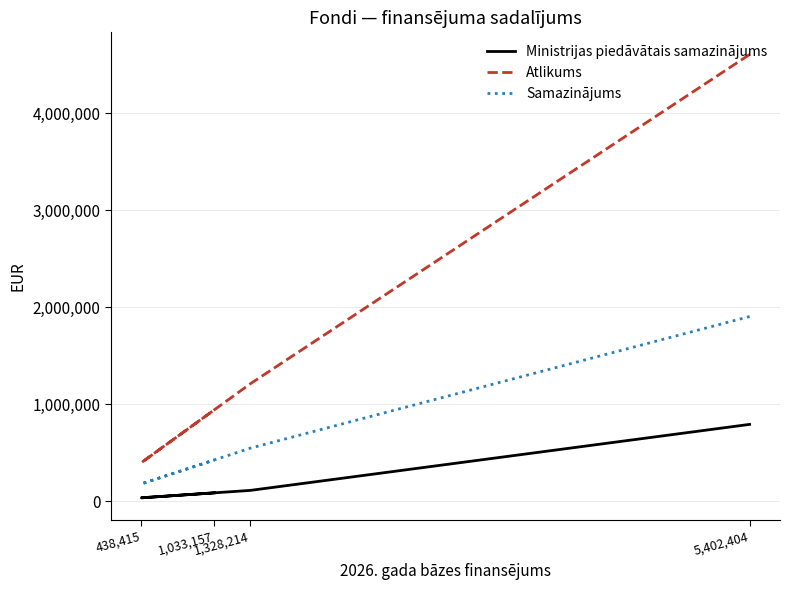

What are all the series names shown in the legend?

Ministrijas piedāvātais samazinājums, Atlikums, Samazinājums